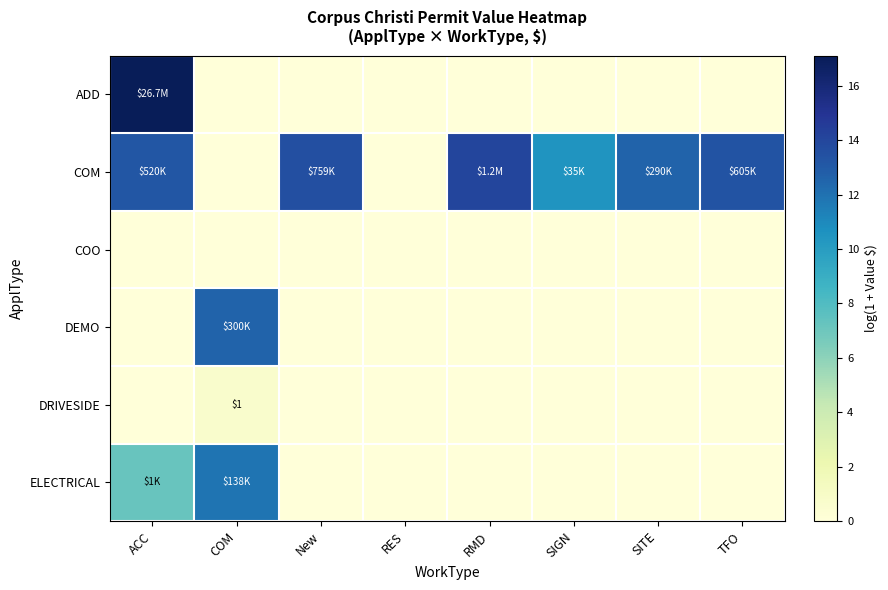

Is it true that DEMO equals 0.0 at RES?

True